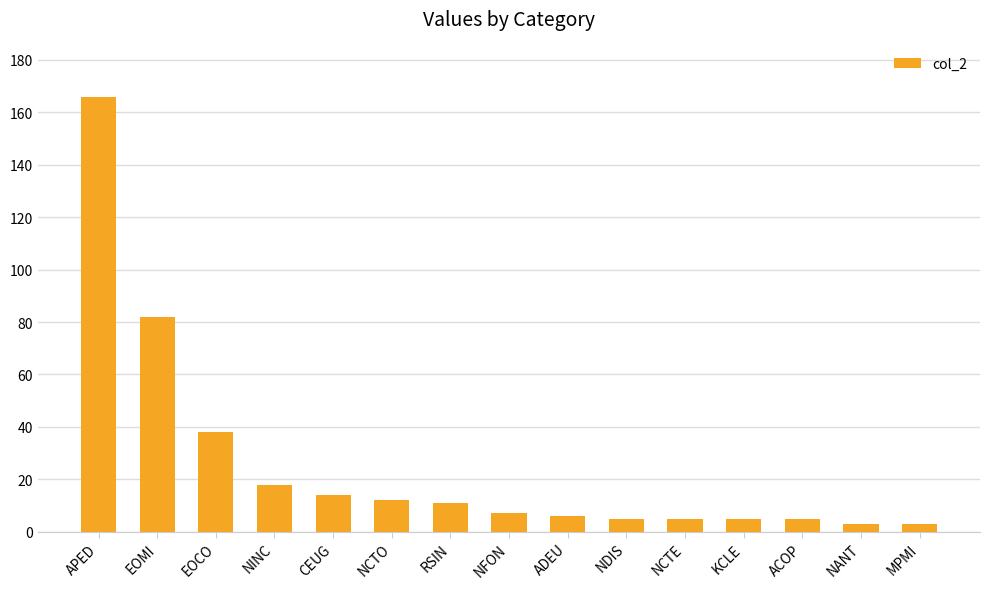

Where is the data nearest to the value 84?

EOMI